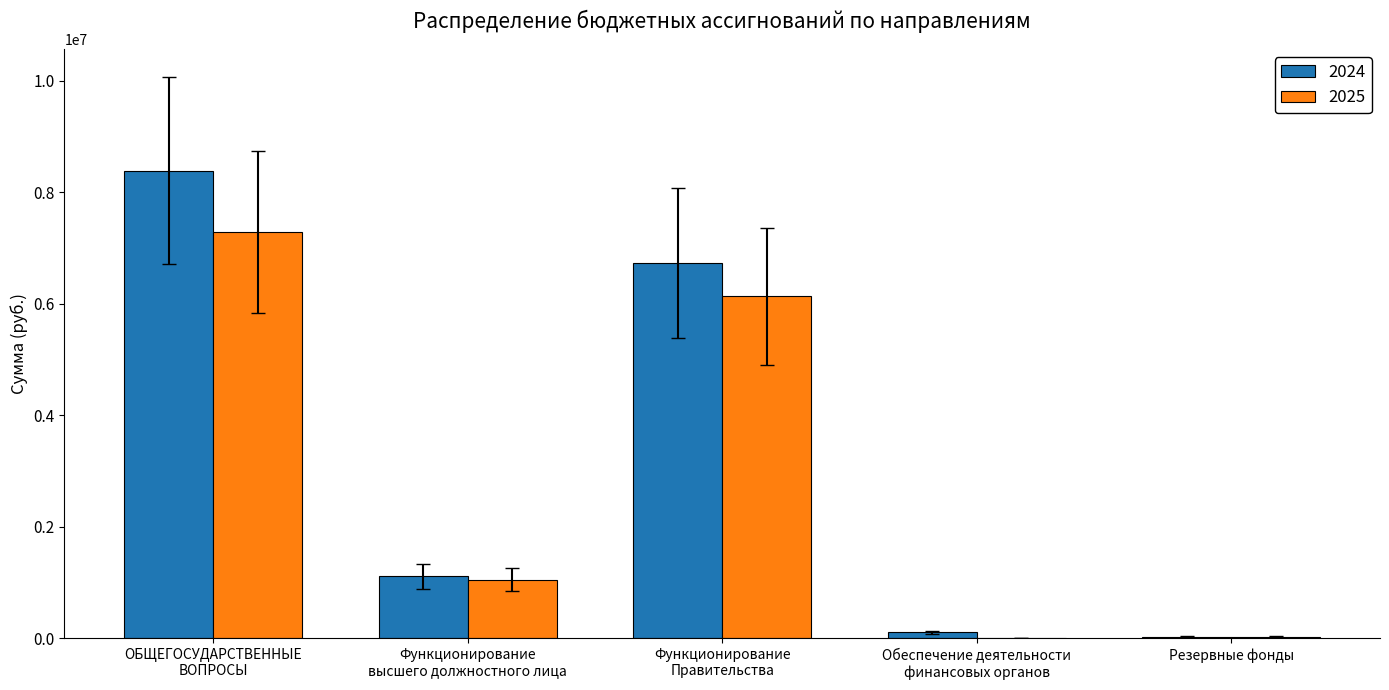

What is the sum of all 2024 values?

16378660.4